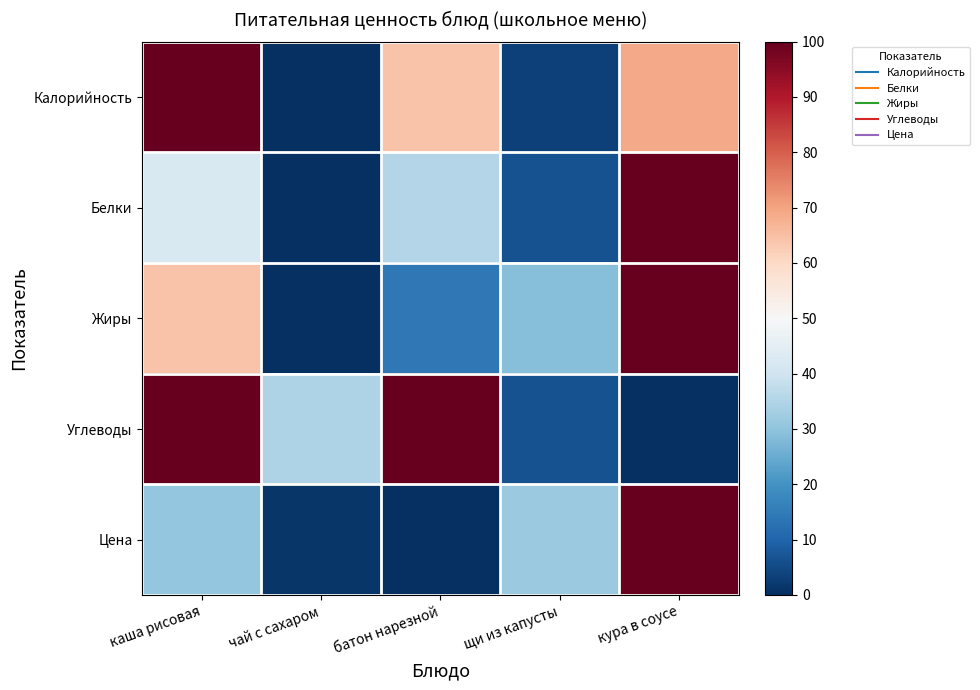

Which series has the largest total across all categories?

Углеводы